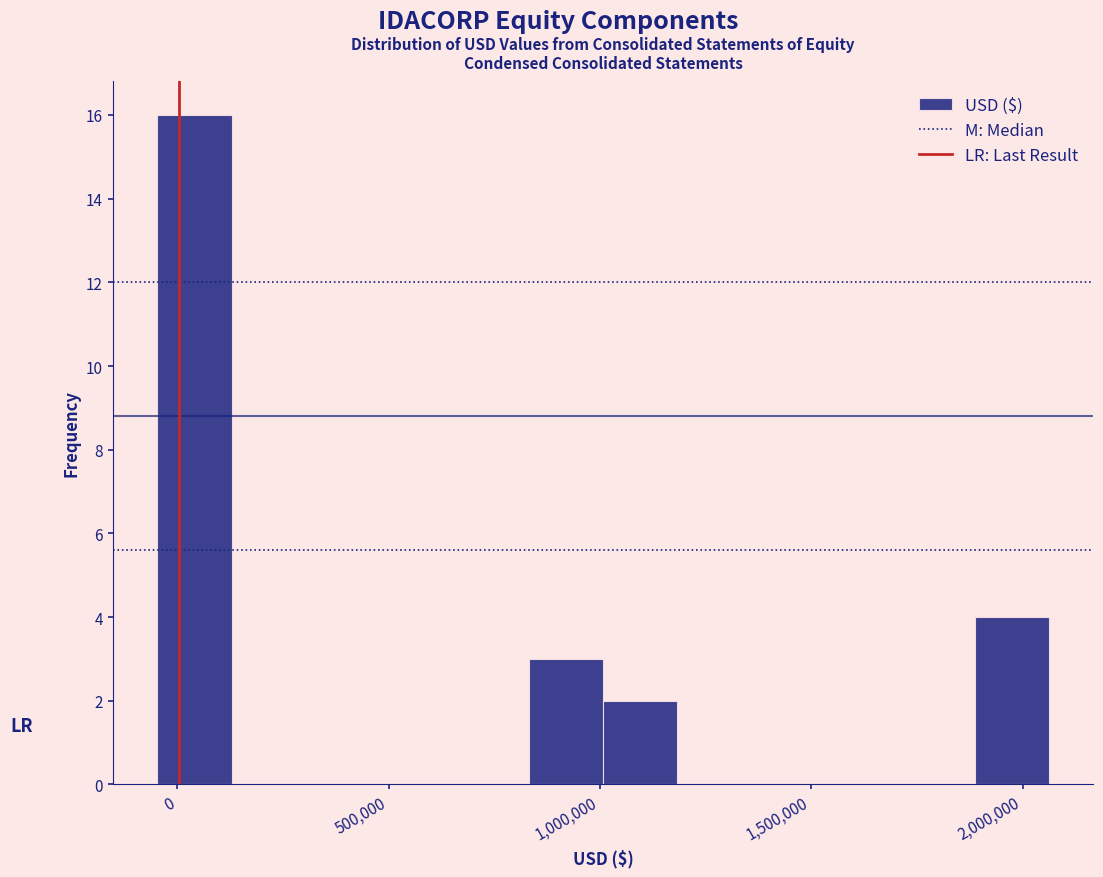

Read against the x-axis, roughly where is the centre of the tallest bar?

50000